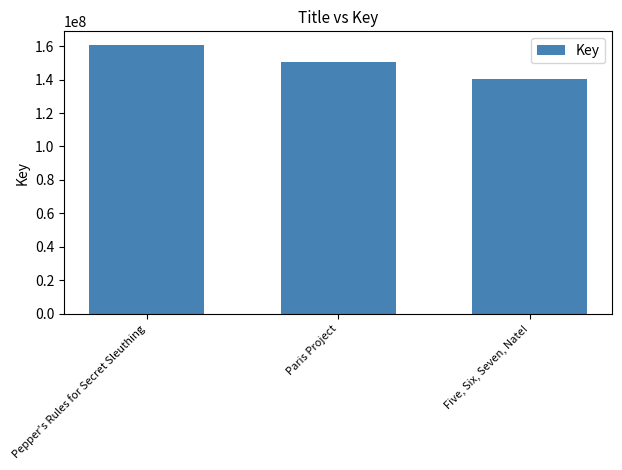

True or false: the data shows 160827043 at Pepper's Rules for Secret Sleuthing.

True